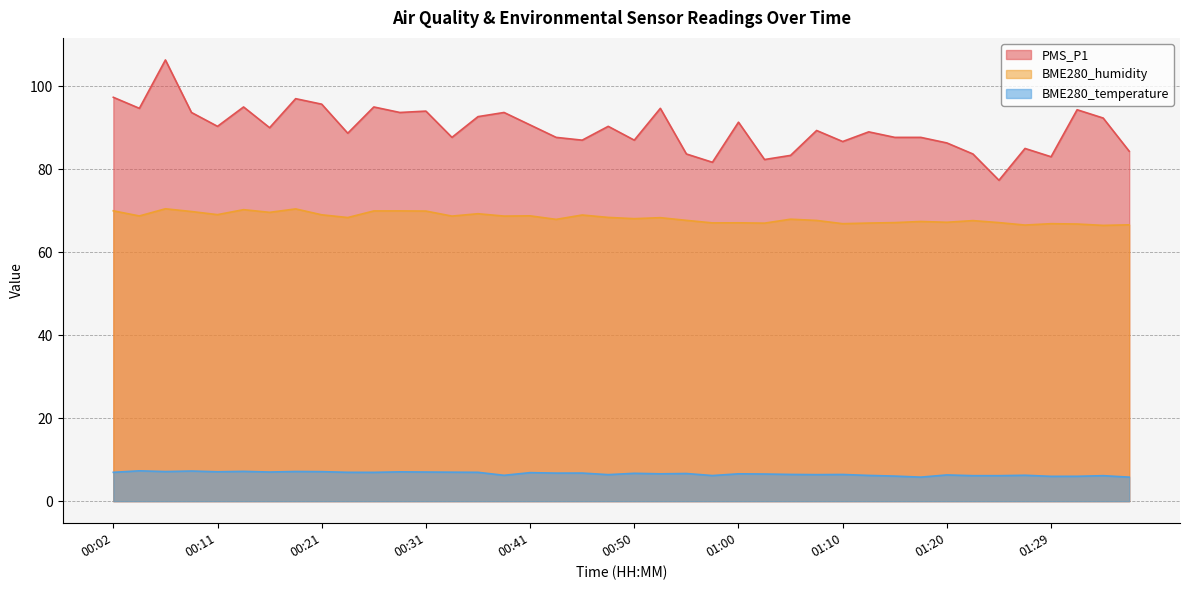

What is the value of the BME280_humidity point at the 22nd from the left?

68.3